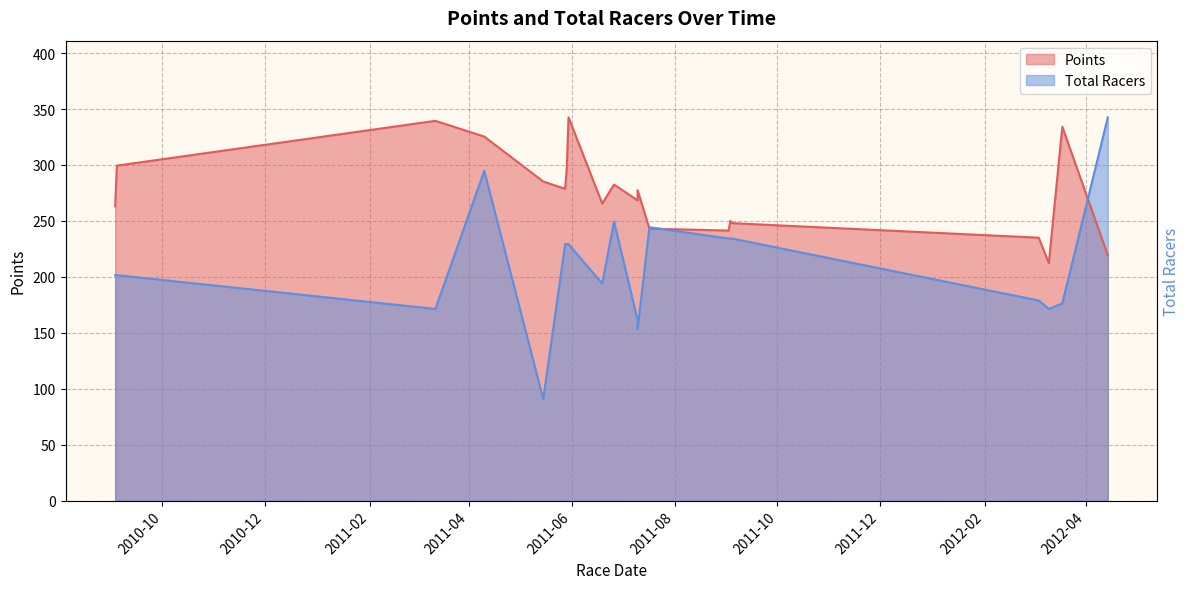

Which category has the highest value in the Total Racers series?

2012-04-14